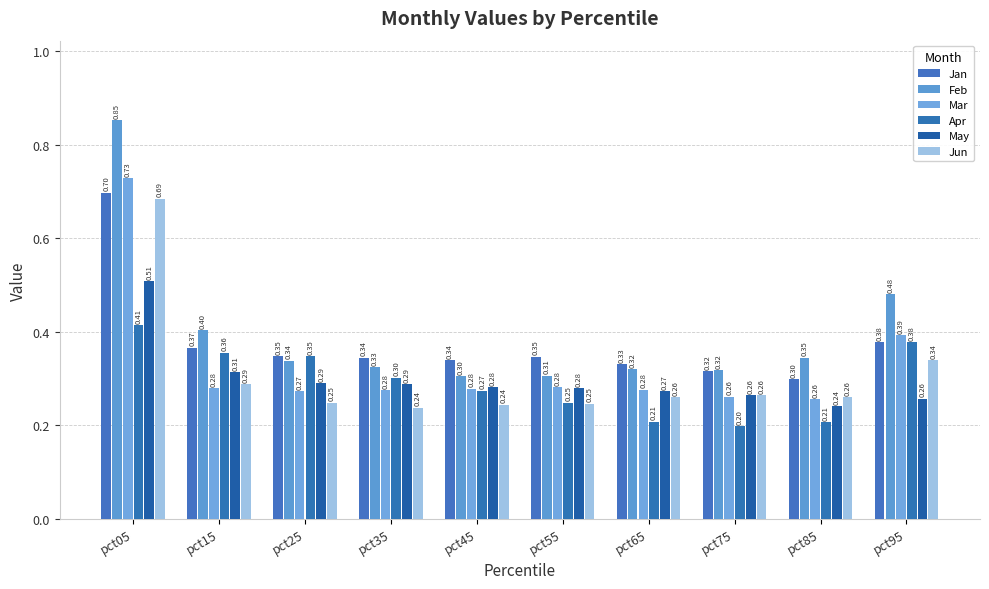

Which has a higher value, pct75 or pct15?

pct15